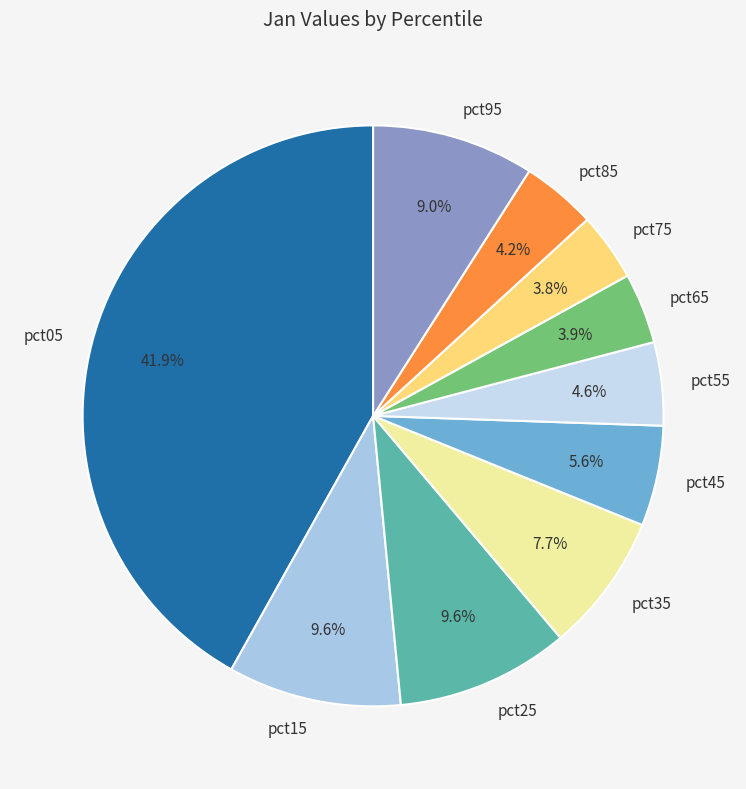

To the nearest percent, what is the average slice percentage?

10%